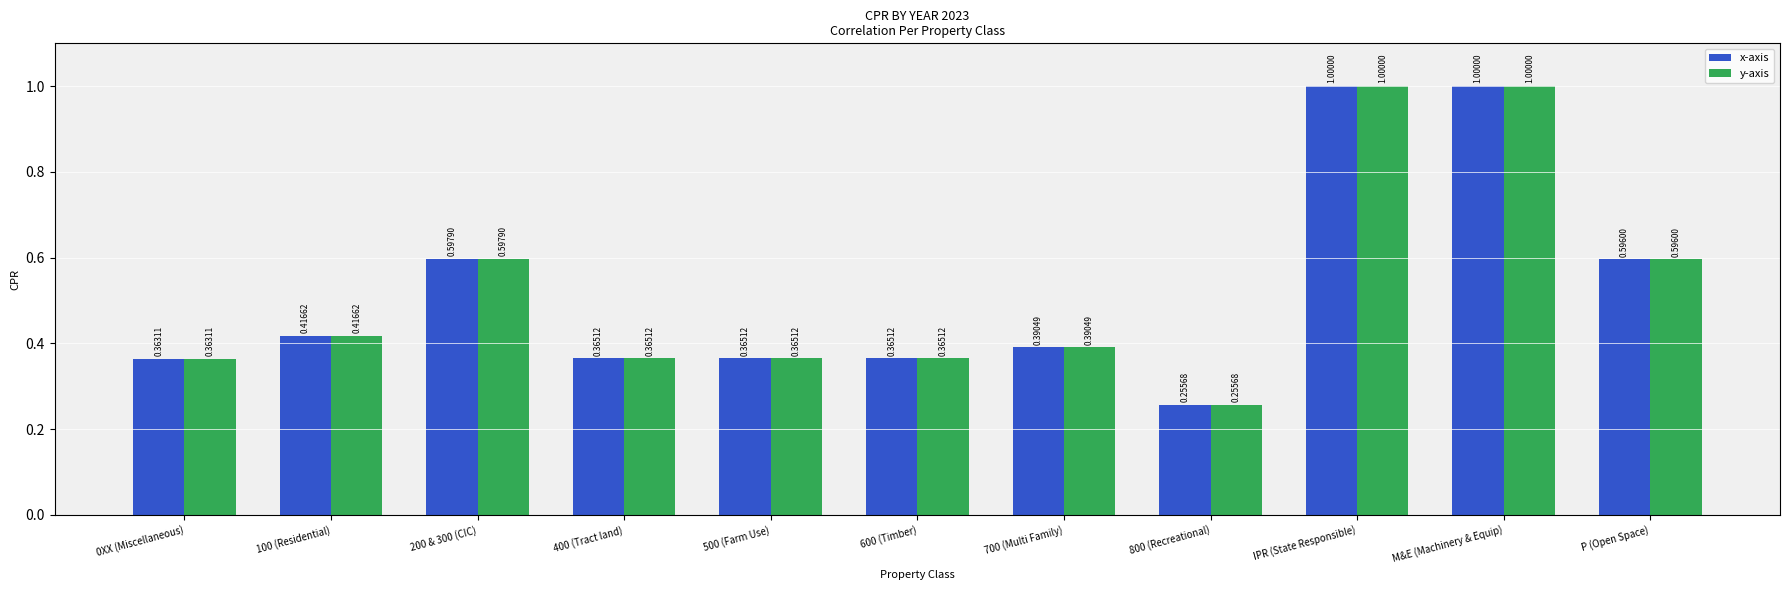

What is the sum of all y-axis values?

5.7